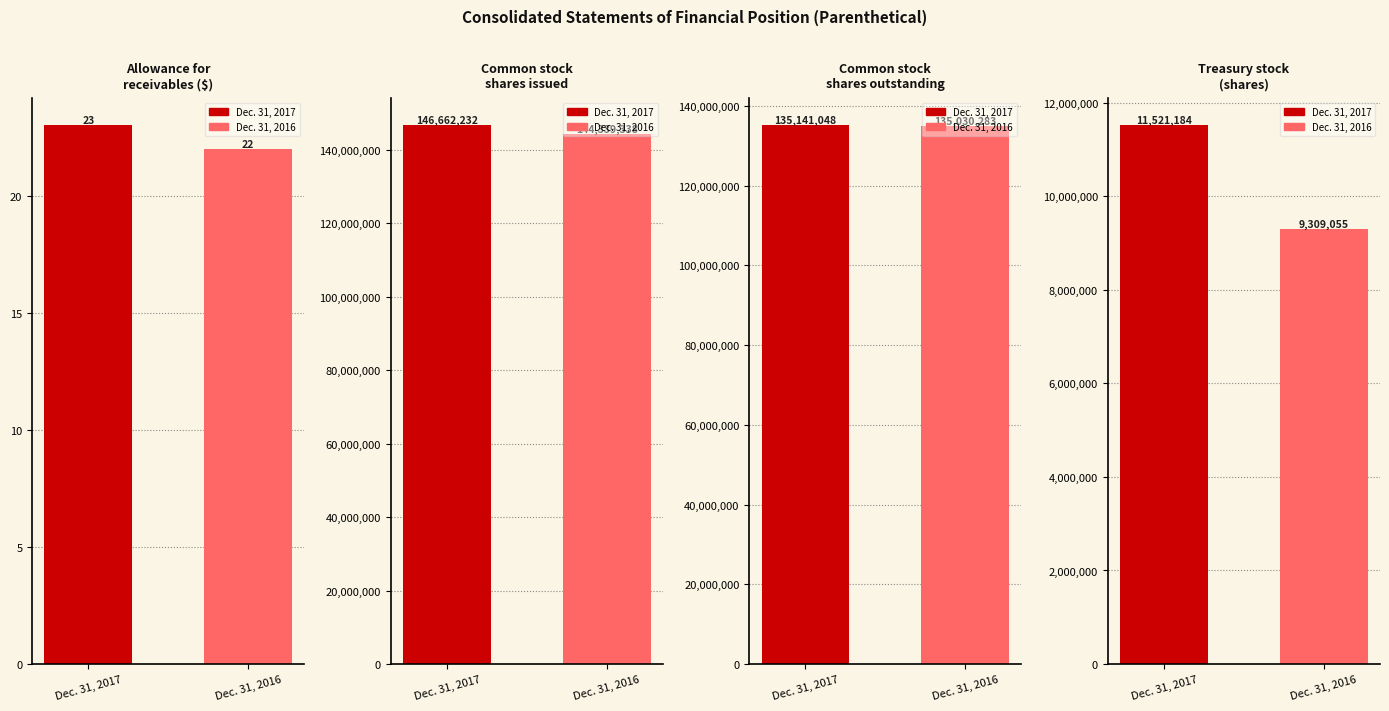

Count the Common stock
shares issued values in the range 144339338 to 146662232.

2